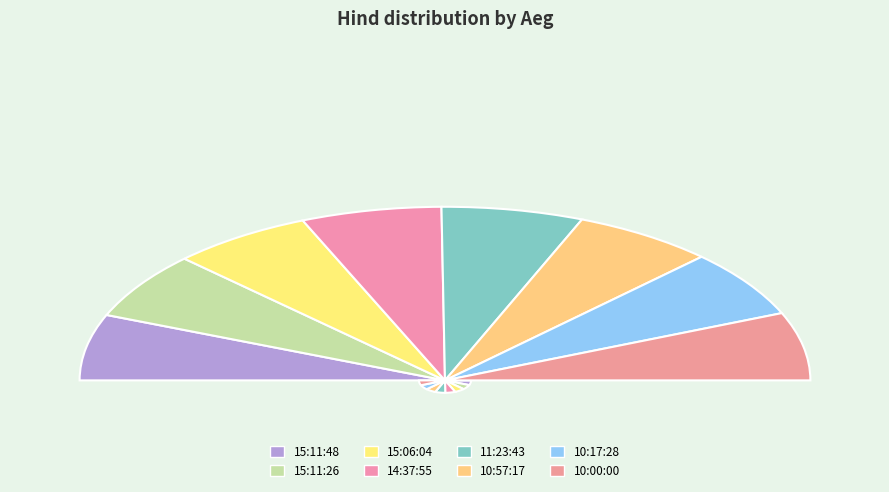

Rank the categories by value from highest to lowest.

10:00:00, 15:06:04, 11:23:43, 10:57:17, 10:17:28, 15:11:26, 14:37:55, 15:11:48